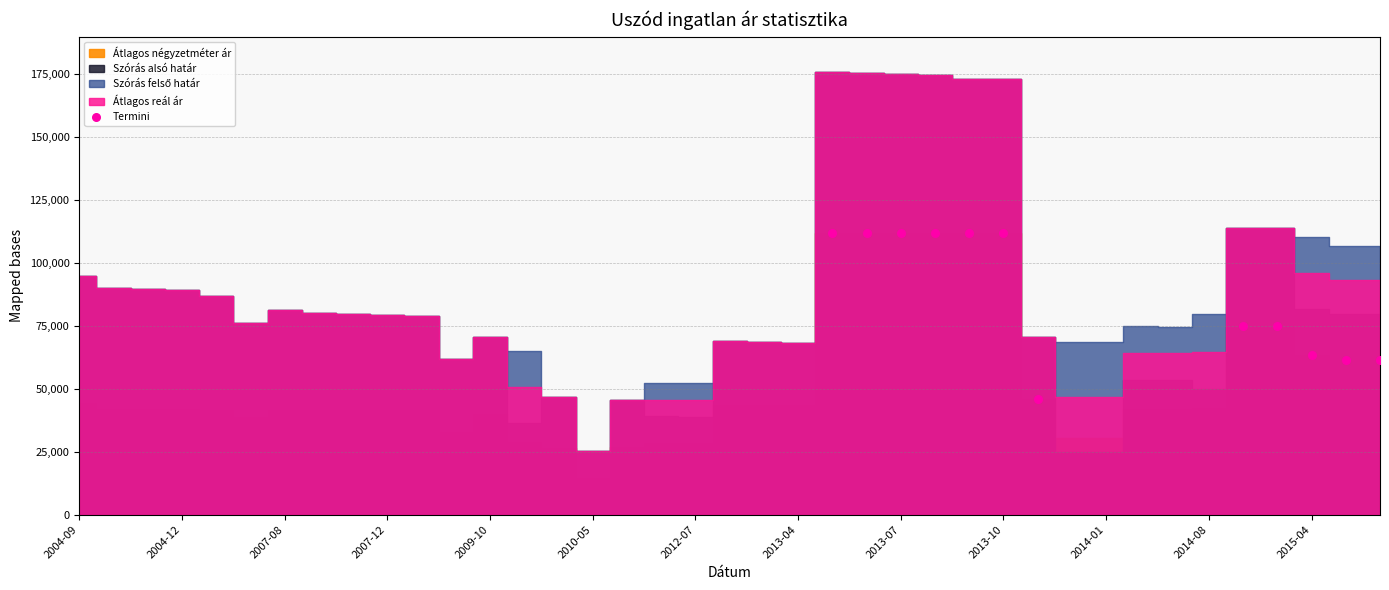

What is the average X value?

30